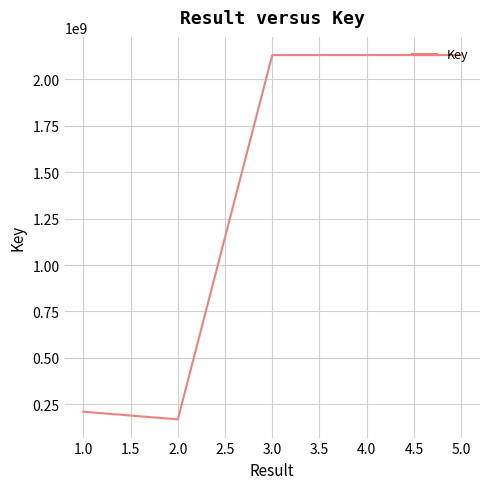

What is the ratio of the value at 5.0 to the value at 3.0?

1.0